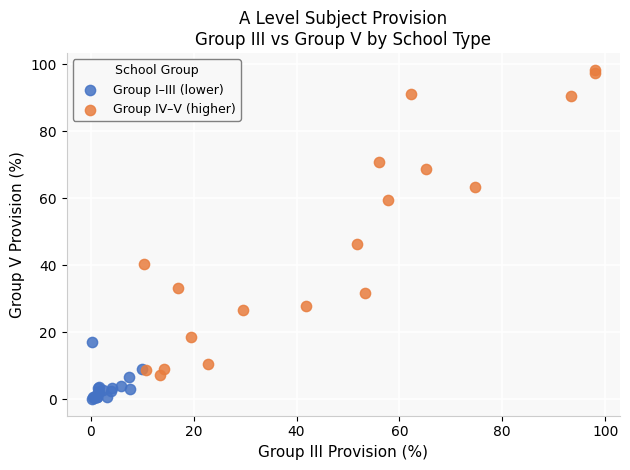

Which series has the widest spread of Y values?

Group IV–V (higher)